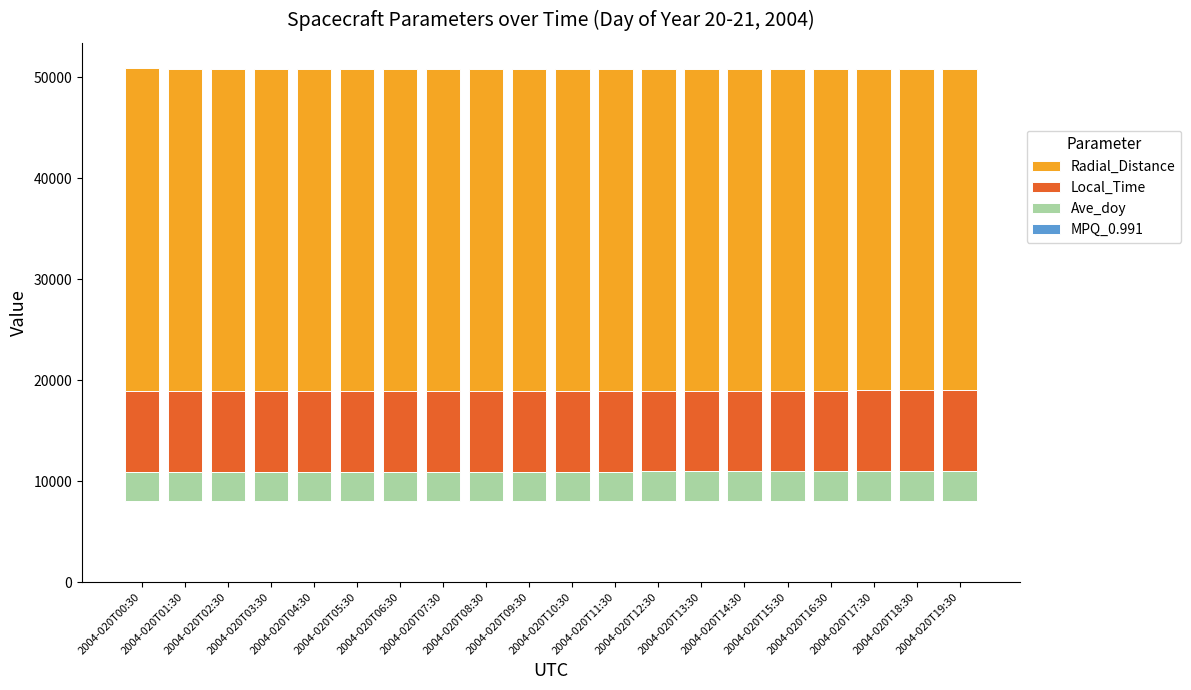

At which label does Ave_doy reach its peak?

2004-020T19:30